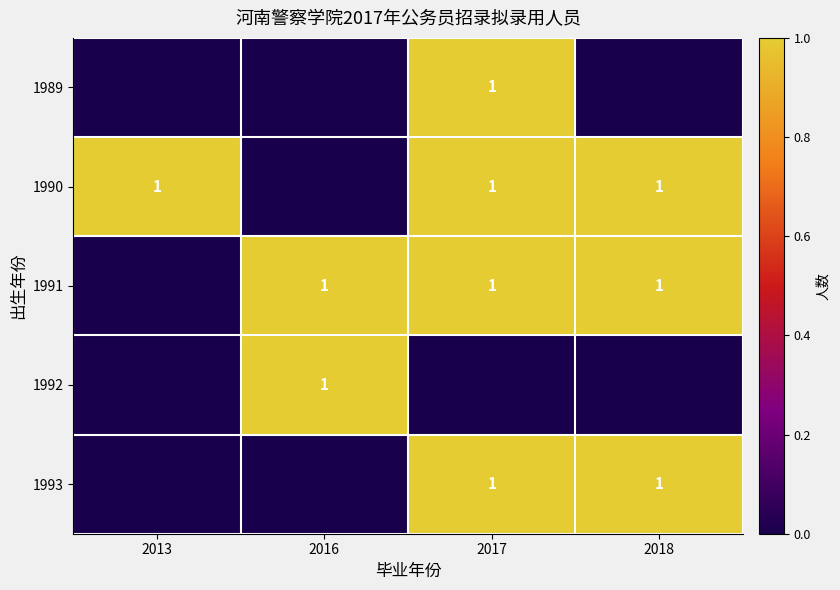

What is the total value across all series at 2016?

2